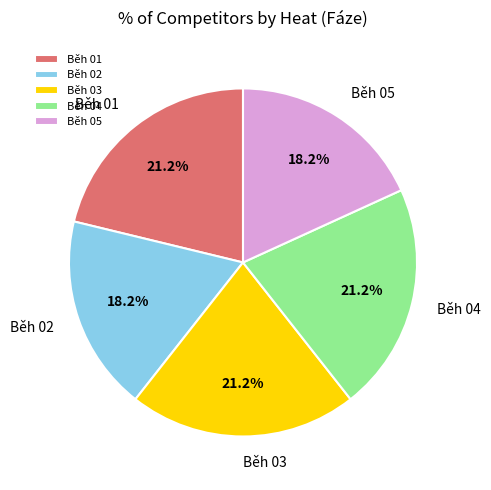

What percentage is the Běh 02 slice, to the nearest percent?

18%